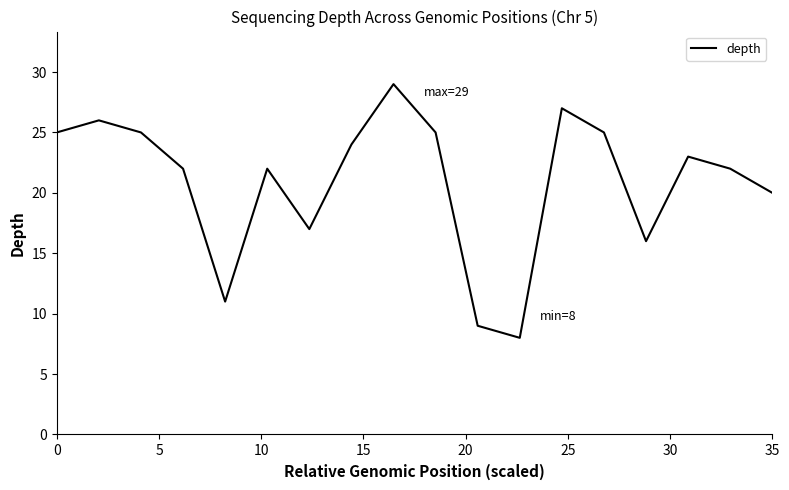

True or false: the data has more than 0 interior local peaks.

True